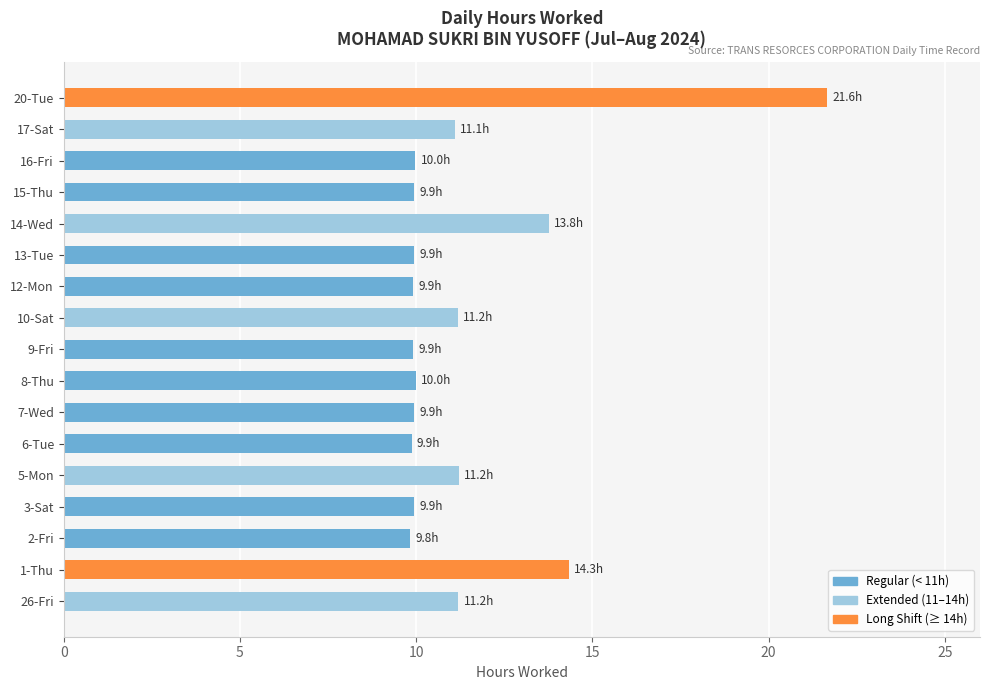

What is the ratio of the value at 14-Wed to the value at 8-Thu?

1.4